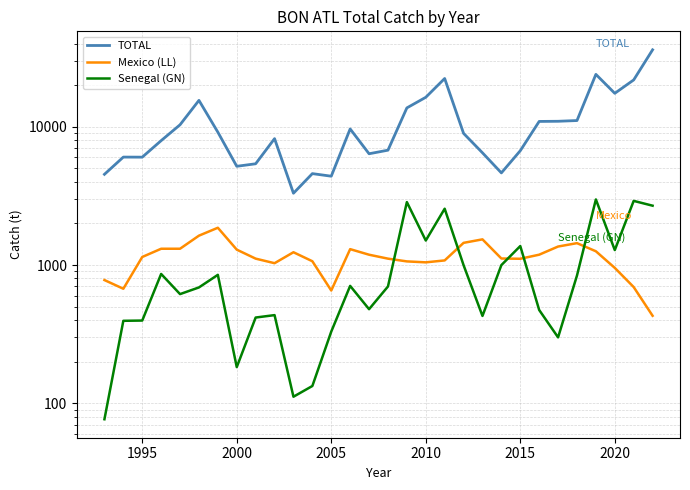

Which series has the largest range (max minus min)?

TOTAL